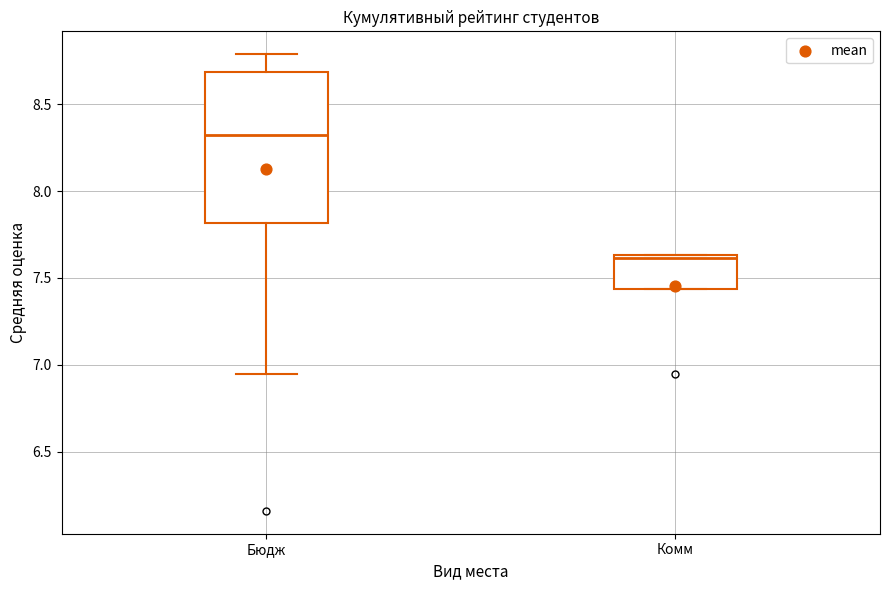

Where is the lower edge of the box for Комм on the y-axis? The values are not printed on the chart, so give them approximately, as read against the axis.

7.45